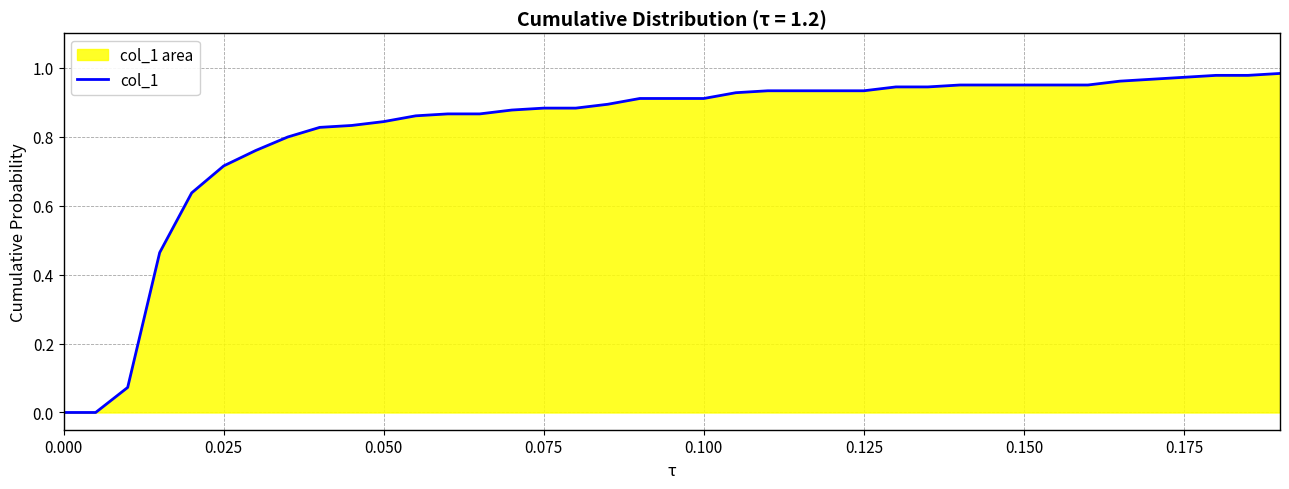

True or false: the data has more than 1 interior local peaks.

False